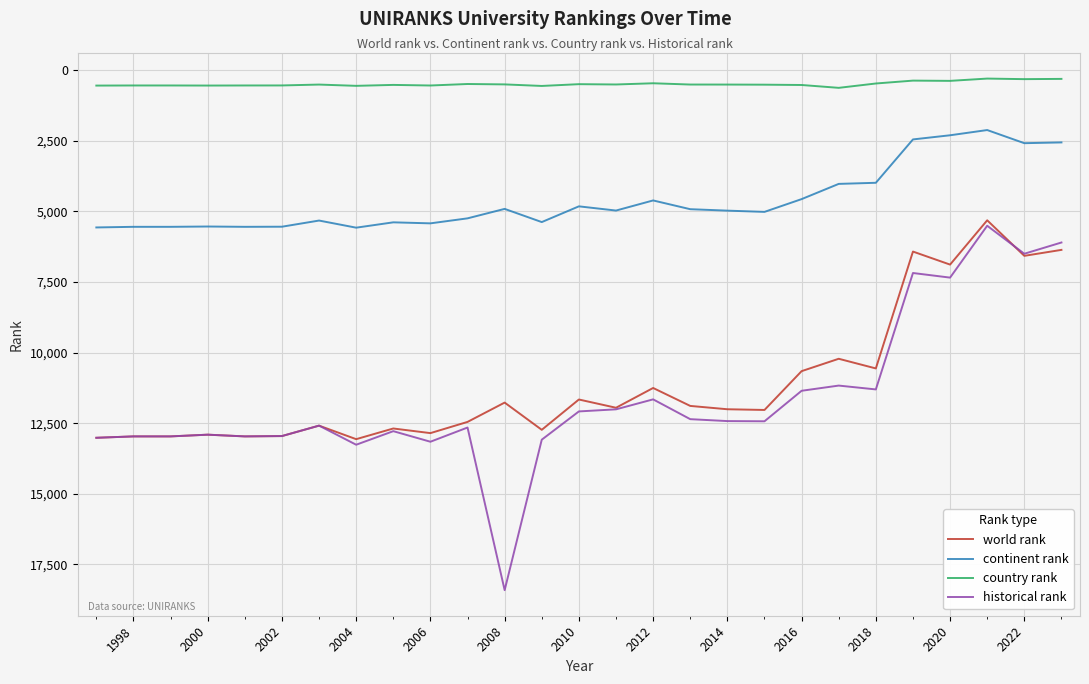

True or false: continent rank and world rank intersect in this chart.

False